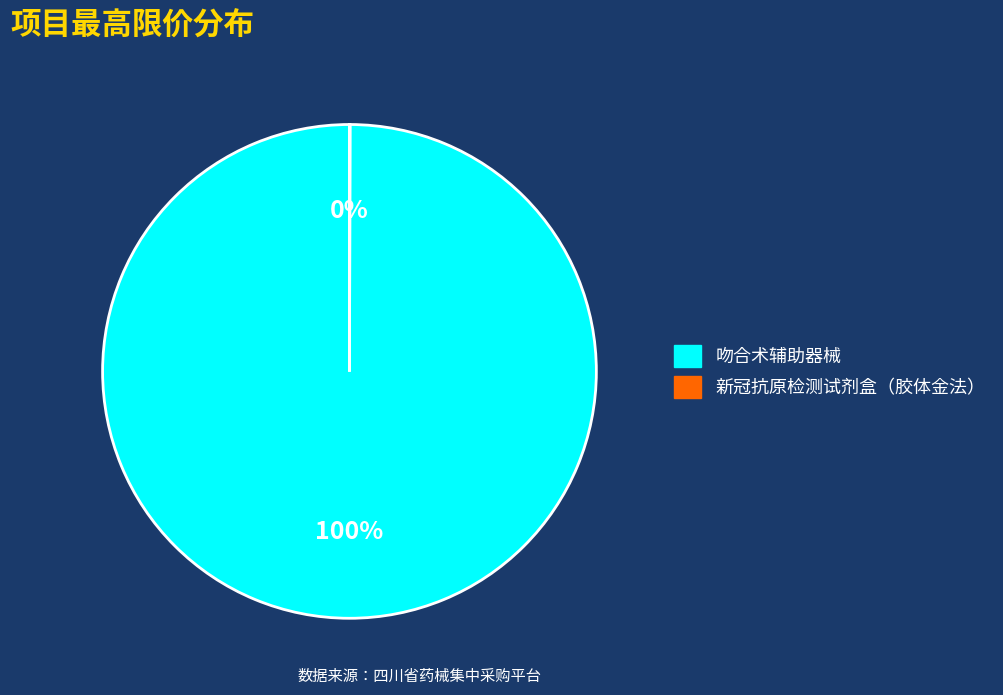

Is there a majority slice in this chart?

Yes